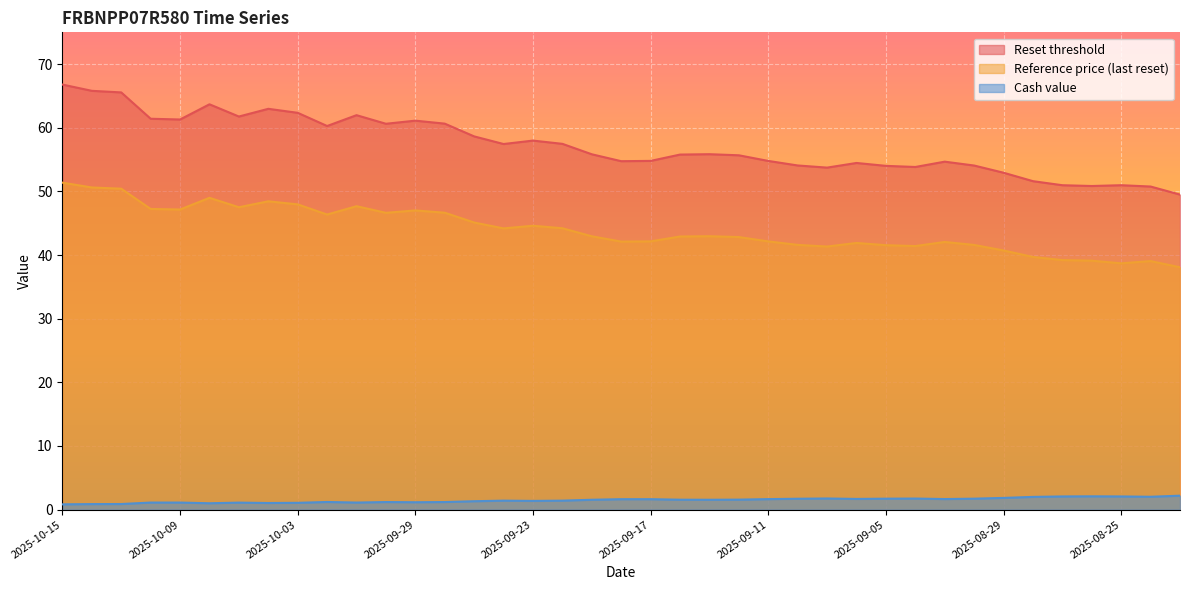

True or false: Reset threshold has more than 2 interior local peaks.

True